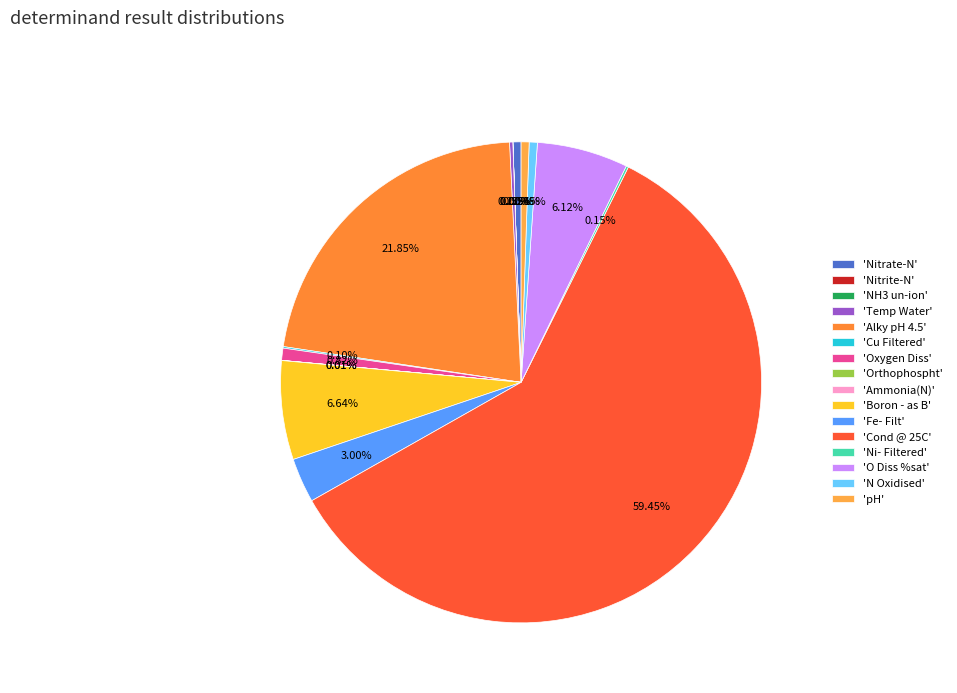

Rank the categories by value from lowest to highest.

NH3 un-ion, Nitrite-N, Ammonia(N), Orthophospht, Cu Filtered, Ni- Filtered, Temp Water, pH, Nitrate-N, N Oxidised, Oxygen Diss, Fe- Filt, O Diss %sat, Boron - as B, Alky pH 4.5, Cond @ 25C